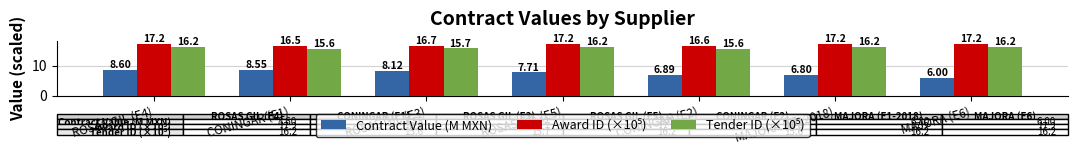

What is the average value of the Contract Value (M MXN) series?

7.5